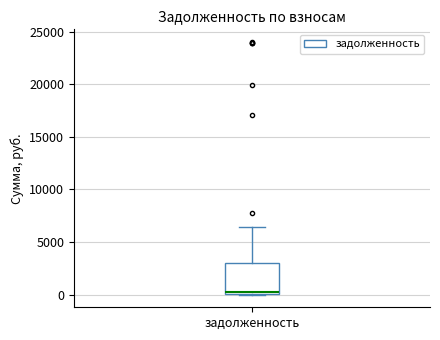

Where does the median line of the box for задолженность sit on the y-axis? The values are not printed on the chart, so give them approximately, as read against the axis.

500